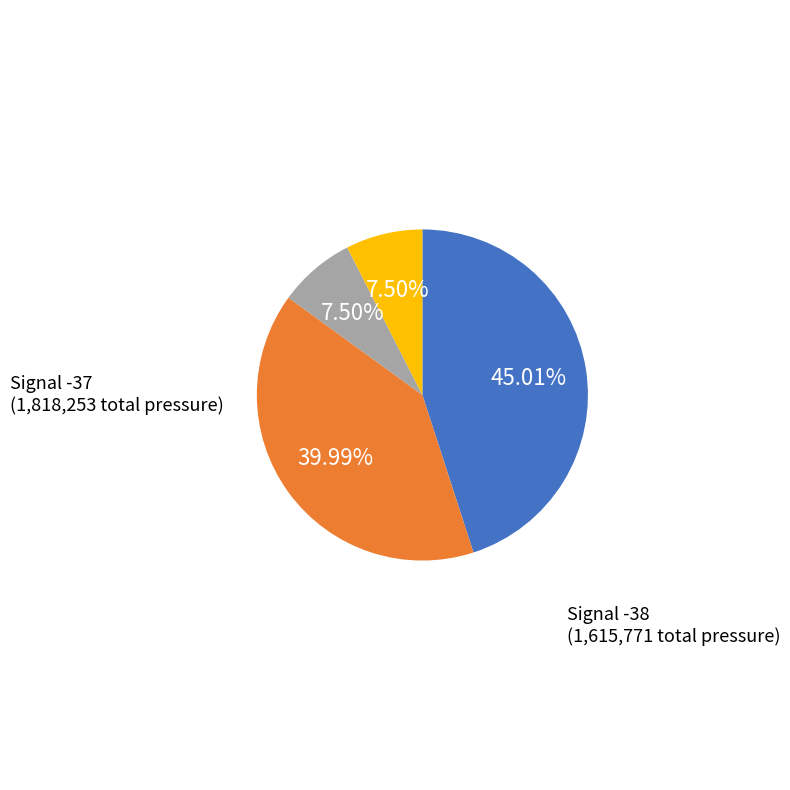

Does any single category account for the majority?

No